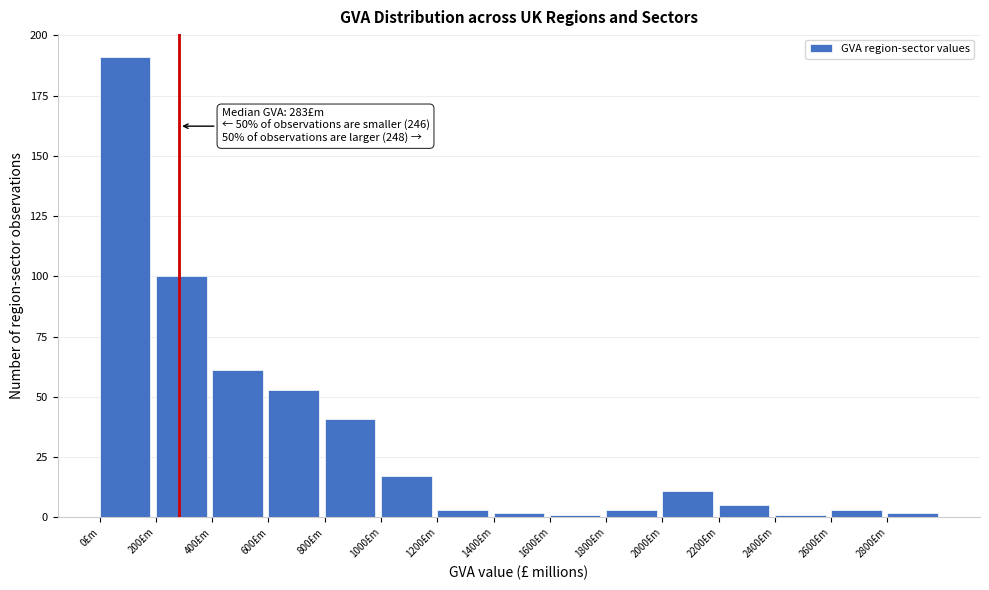

Which range on the x-axis has the tallest bar?

0 to 200